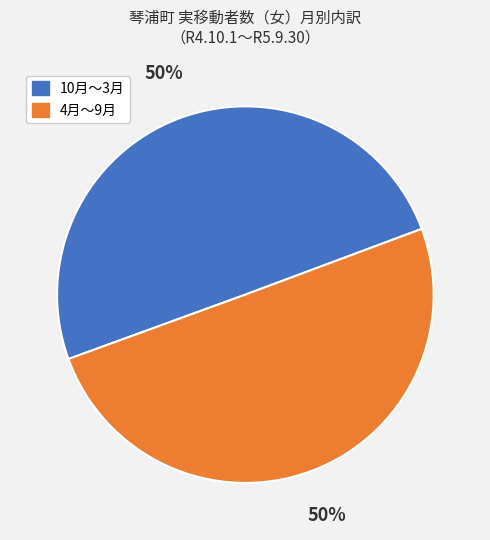

To the nearest percent, what is the average slice percentage?

50%